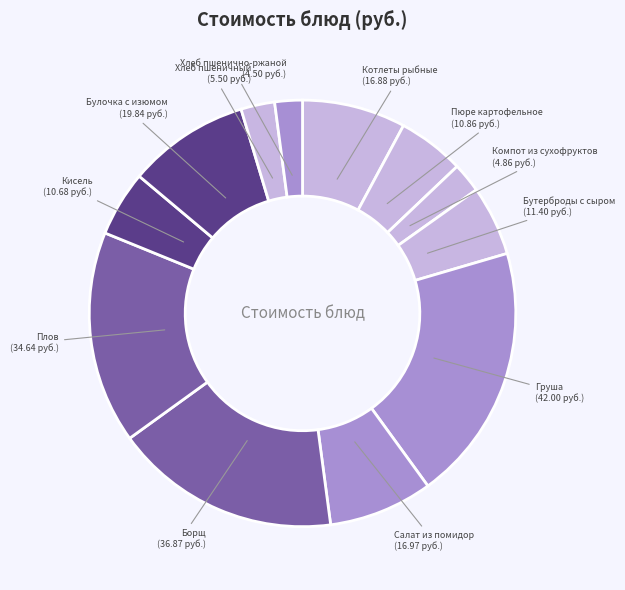

Which slice is the largest?

Груша